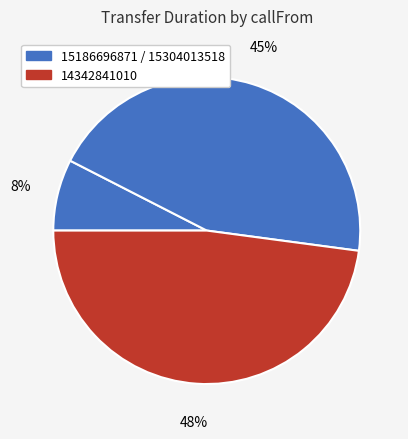

How many segments does this pie chart have?

3